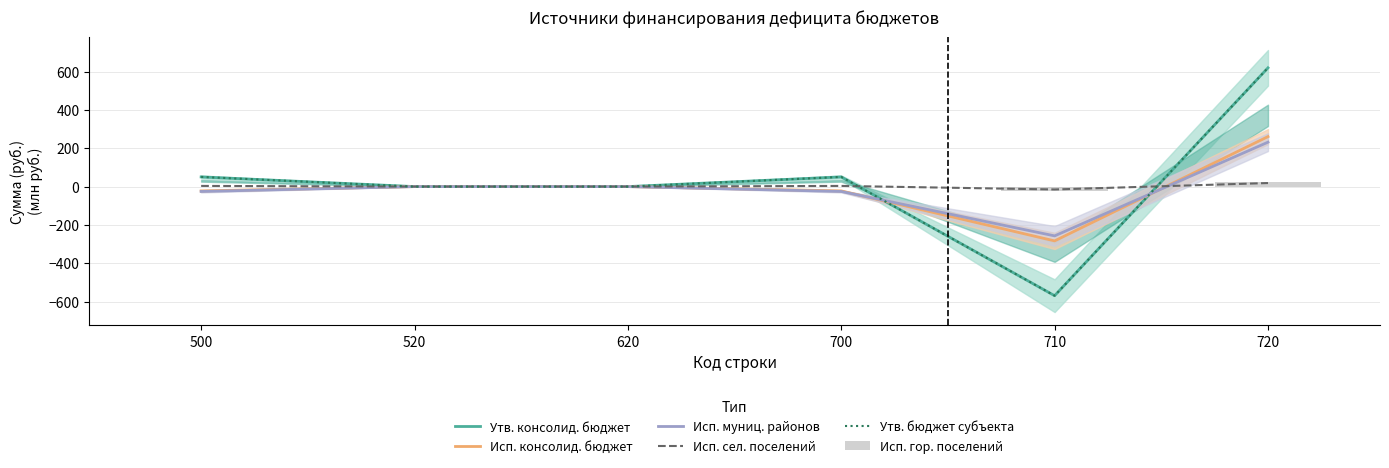

Reading left to right, list all the values displayed in this chart.

Утв. консолид. бюджет: 50.5	0.0	0.0	50.5	-569.1	619.6
Исп. консолид. бюджет: -22.5	0.0	0.0	-22.5	-283.2	260.7
Исп. муниц. районов: -25.4	0.0	0.0	-25.4	-257.1	231.7
Исп. сел. поселений: 3.5	0.0	0.0	3.5	-15.0	18.5
Утв. бюджет субъекта: 50.5	0.0	0.0	50.5	-569.1	619.6
Исп. гор. поселений: -0.6	0.0	0.0	-0.6	-22.9	22.2